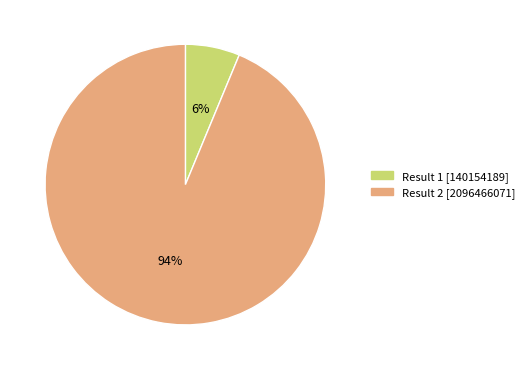

Which slice is the smallest?

Result 1 [140154189]